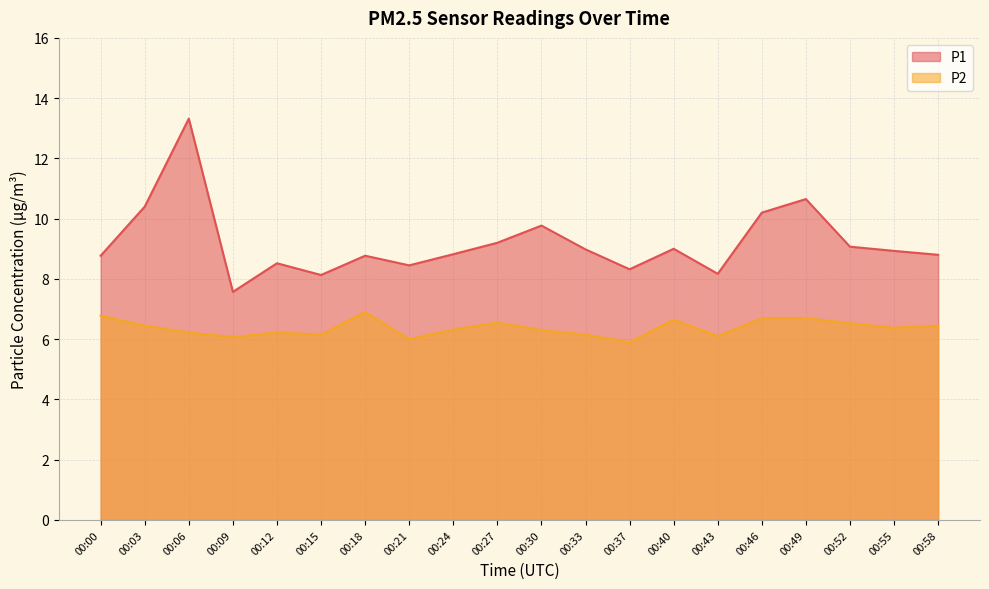

Which category has the lowest value in the P2 series?

00:37